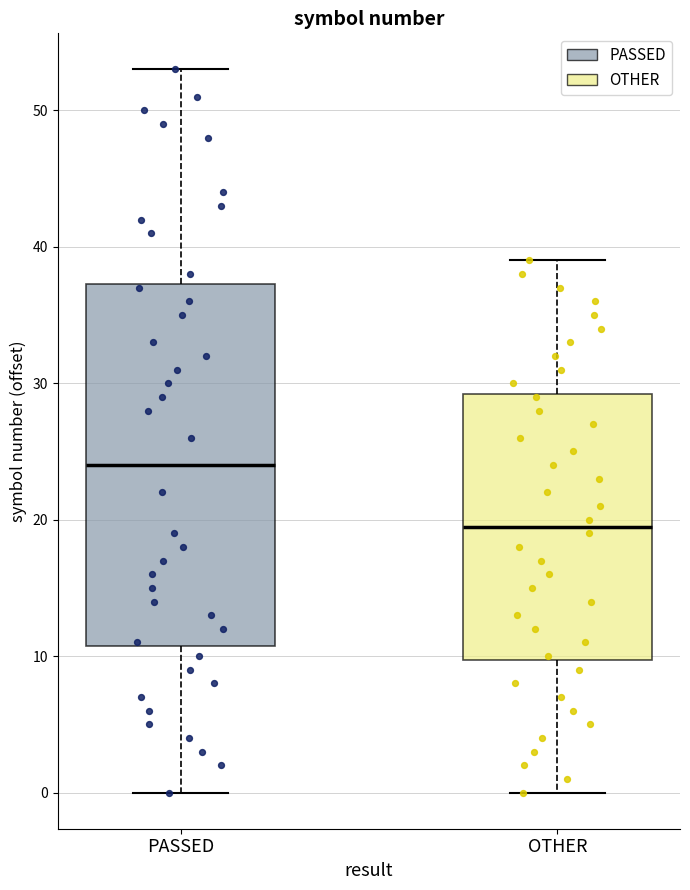

Where does the median line of the box for OTHER sit on the y-axis? The values are not printed on the chart, so give them approximately, as read against the axis.

20